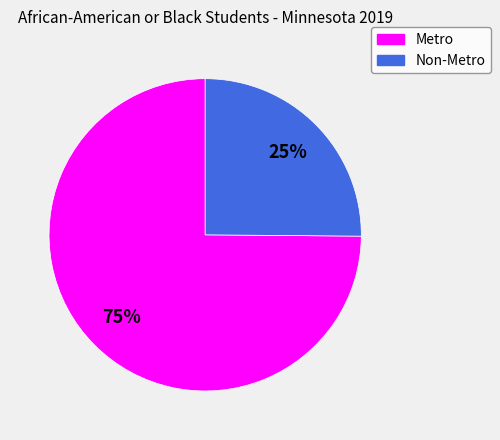

What is the ratio of the value at Metro to the value at Non-Metro?

3.0